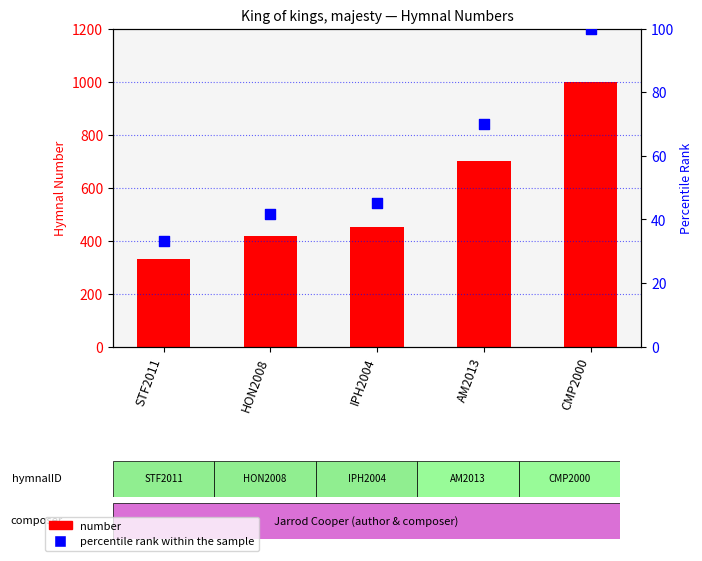

Which series reaches the minimum Y coordinate?

percentile rank within the sample